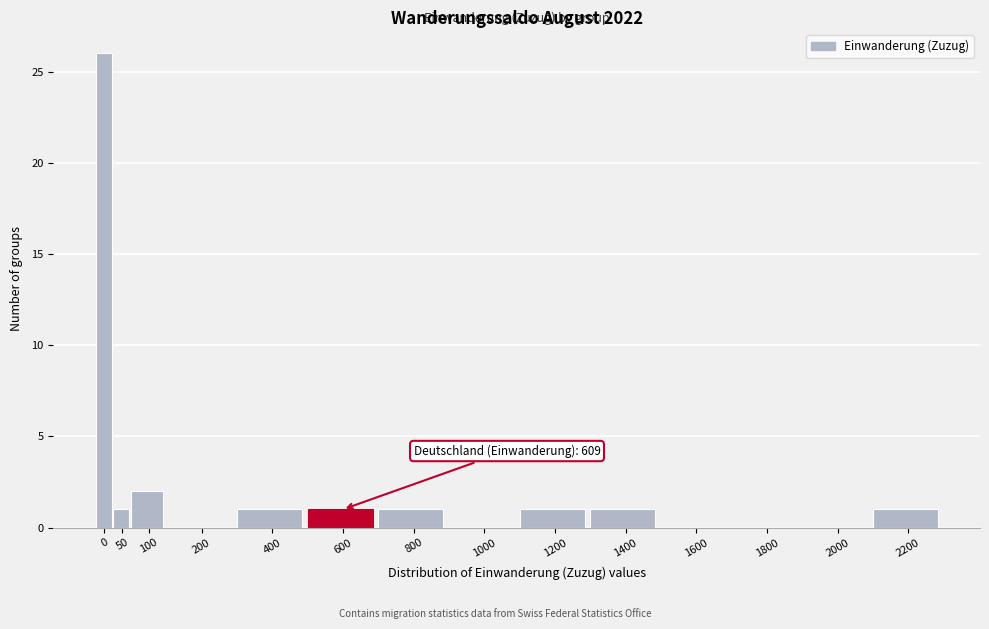

Reading left to right, transcribe all the data shown in this chart.

0=26	50=1	100=2	200=0	400=1	600=1	800=1	1000=0	1200=1	1400=1	1600=0	1800=0	2000=0	2200=1